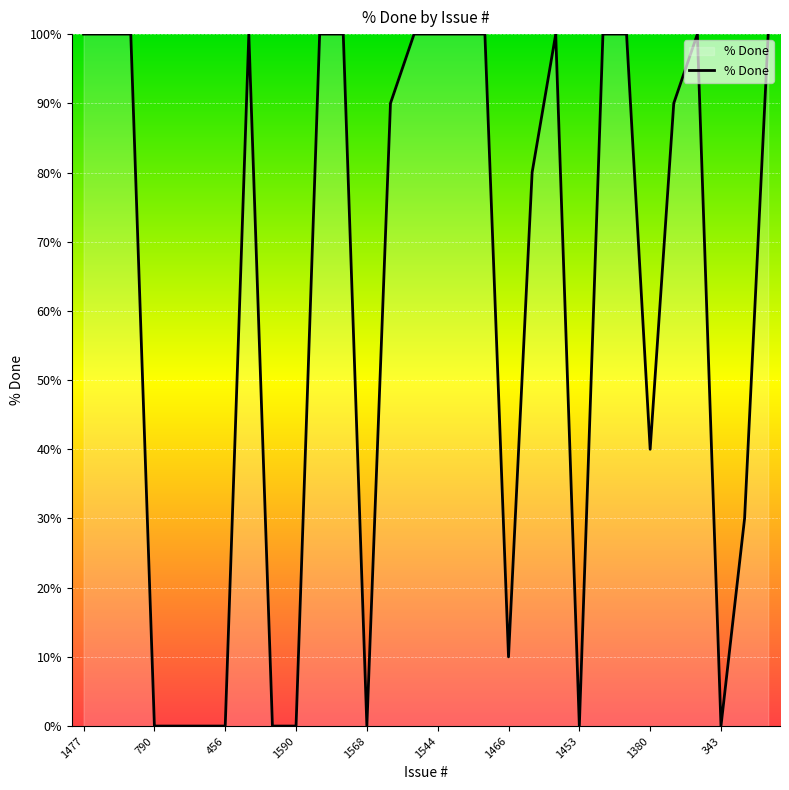

What is the maximum value shown in the chart?

100